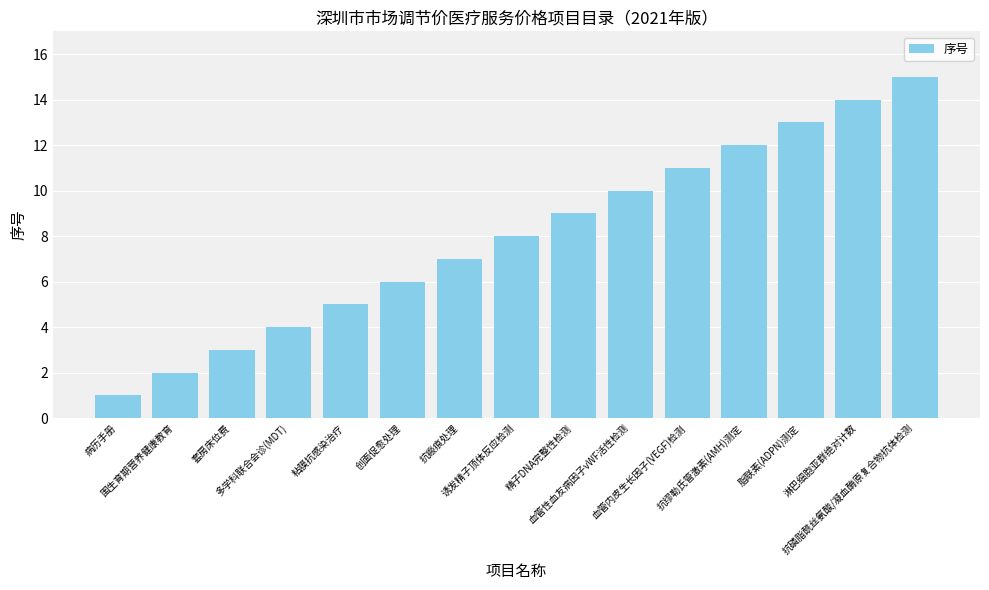

The chart shows a value of 10 at 抗瘢痕处理. True or false?

False